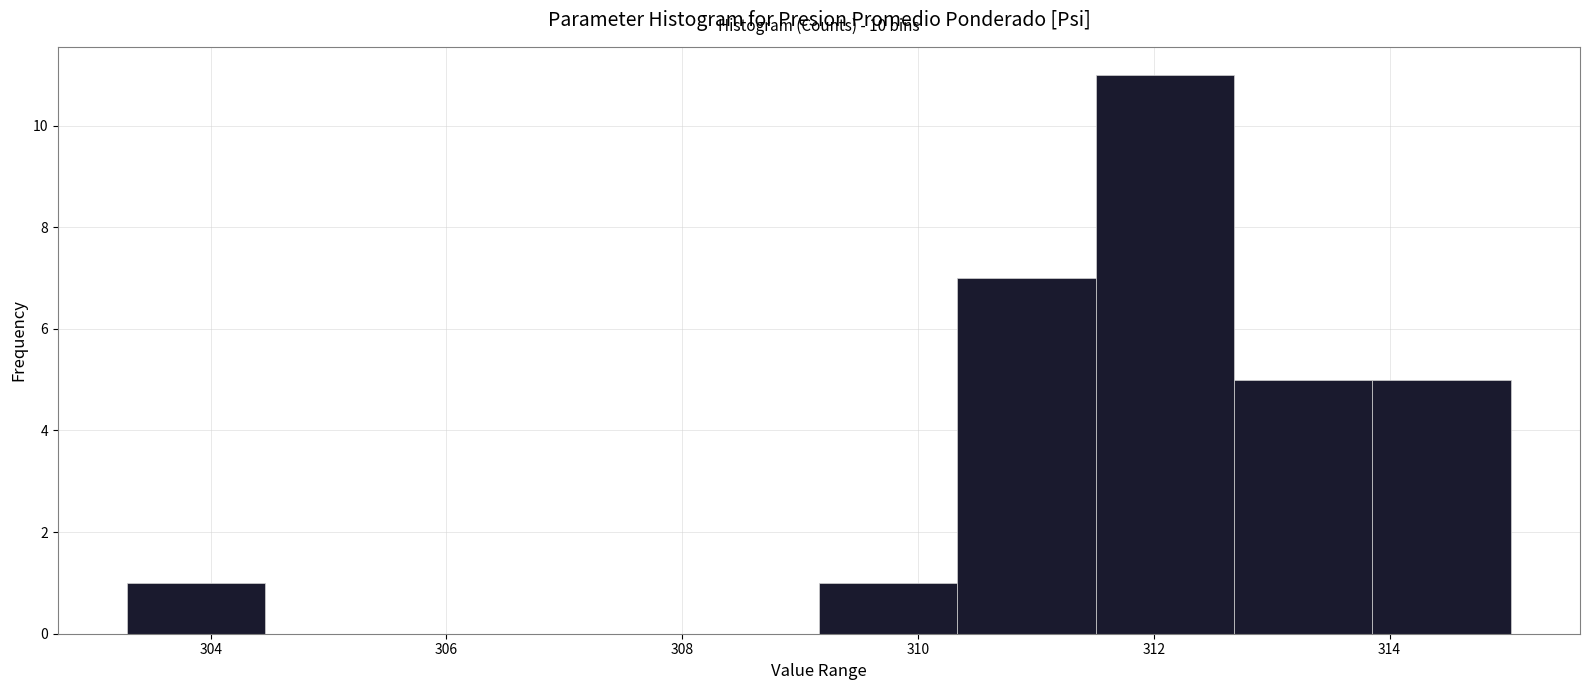

Over which range of the x-axis is the bar tallest?

311.6 to 312.6